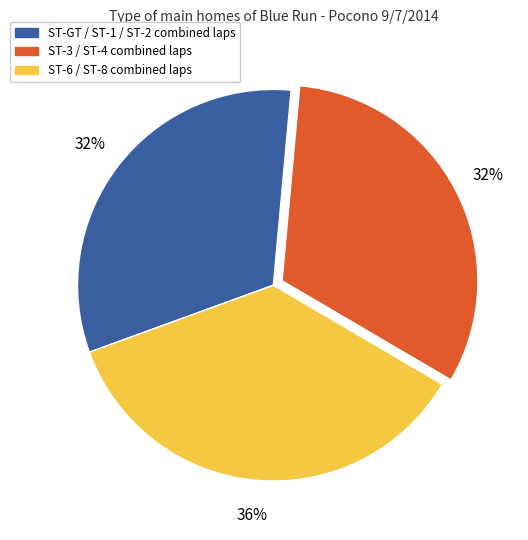

To the nearest percent, what is the difference between the largest and smallest slice percentages?

4%